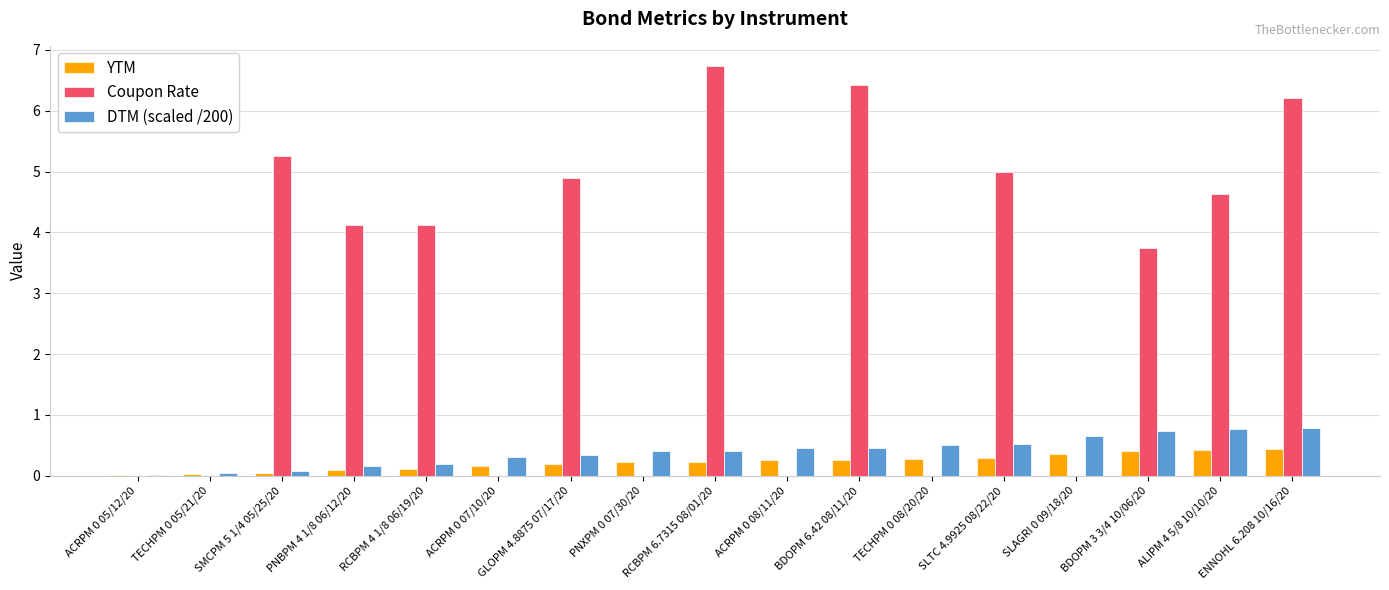

What is the highest value of the YTM series?

0.4